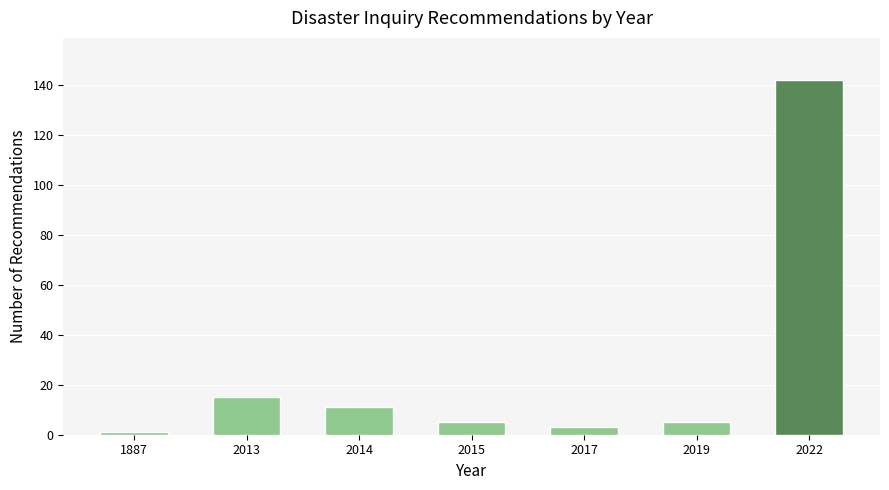

Reading left to right, list all the values displayed in this chart.

1887=1	2013=15	2014=11	2015=5	2017=3	2019=5	2022=142